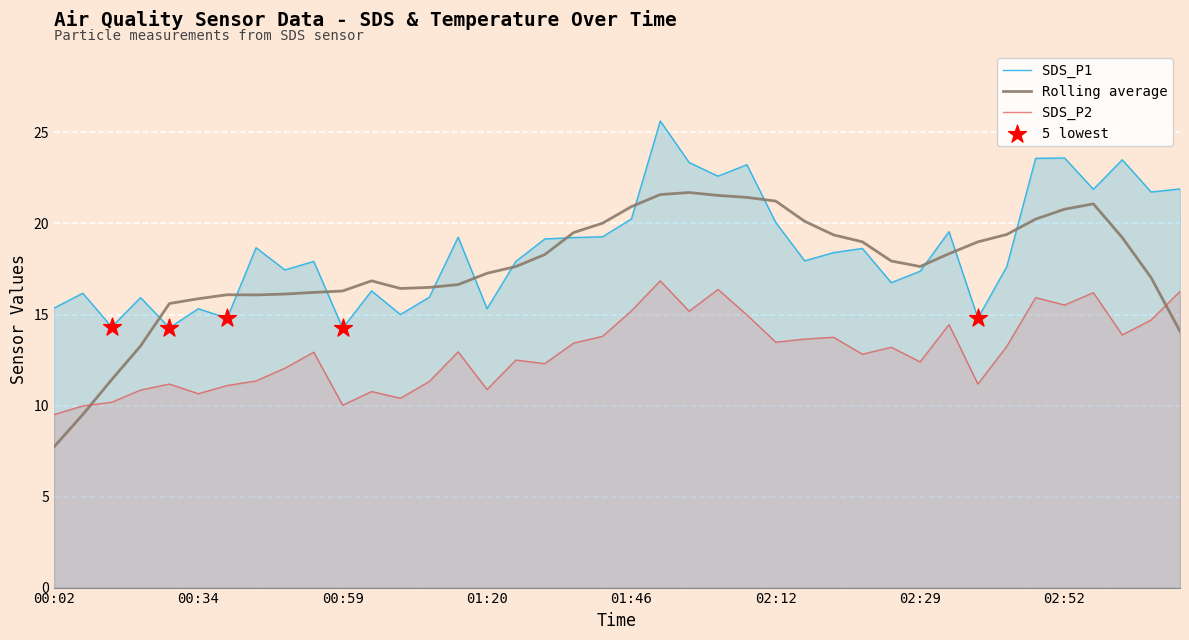

Which series has the largest total across all categories?

SDS_P1